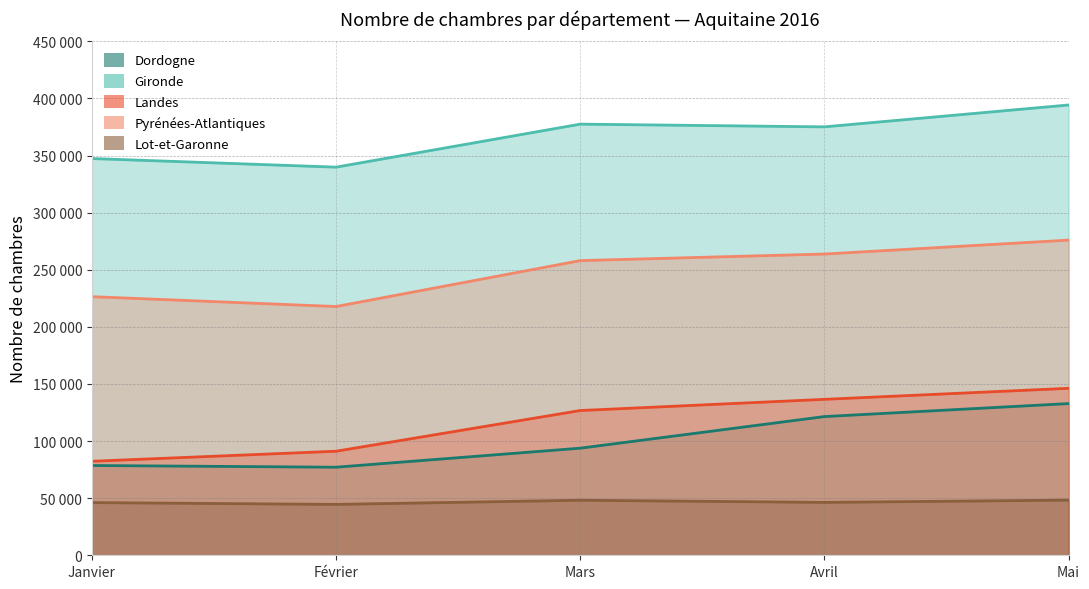

At which label does Gironde first exceed 375104?

Mars